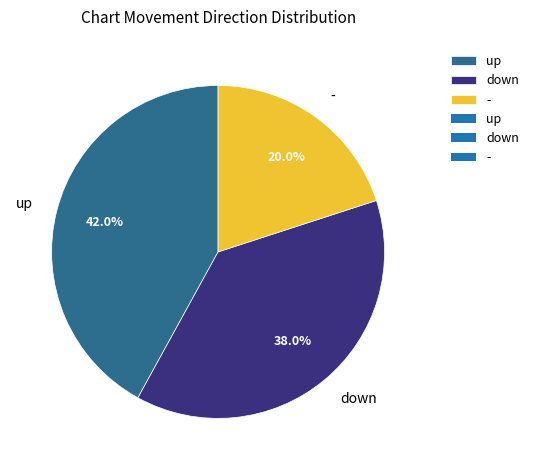

Rank the categories by value from lowest to highest.

-, down, up